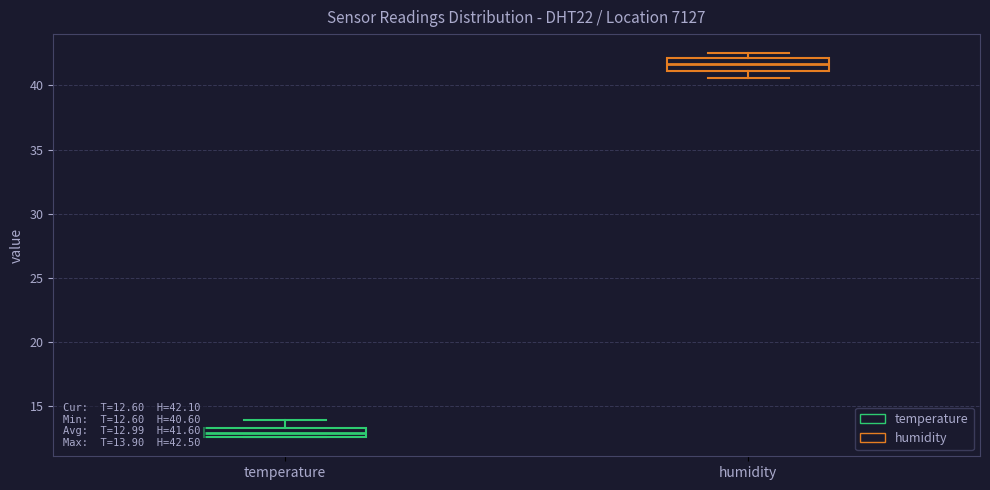

Which box has the lowest median line?

temperature